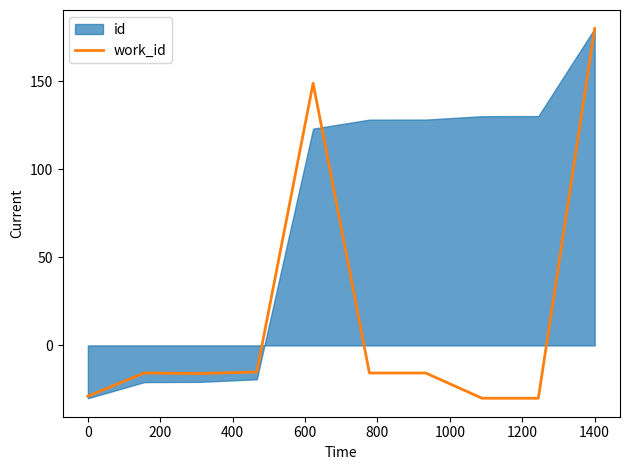

What is the lowest value of the work_id series?

-30.0